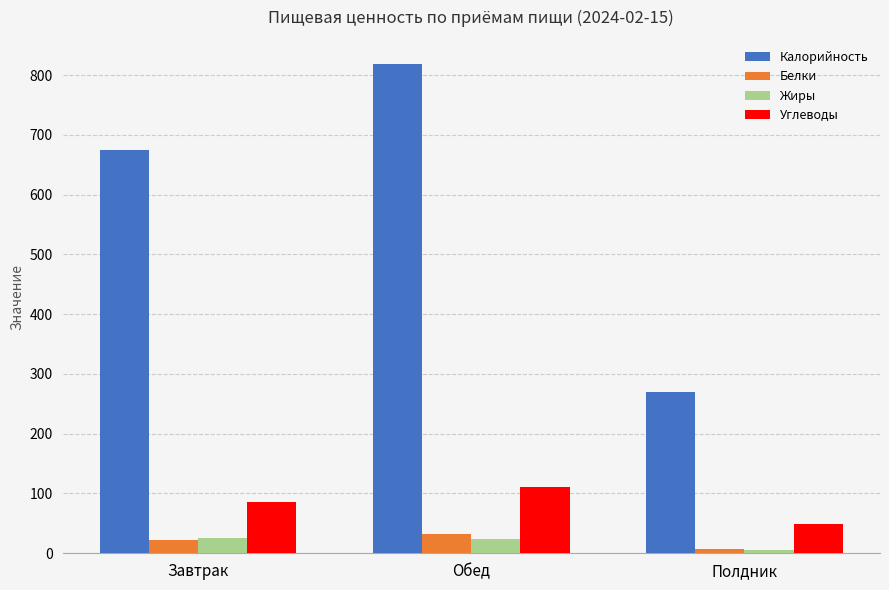

What is the sum of all Углеводы values?

247.0